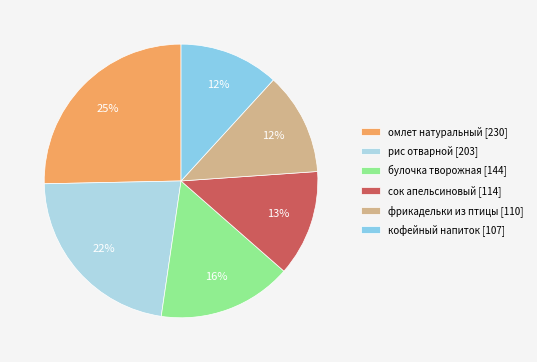

Count the number of slices in the pie.

6